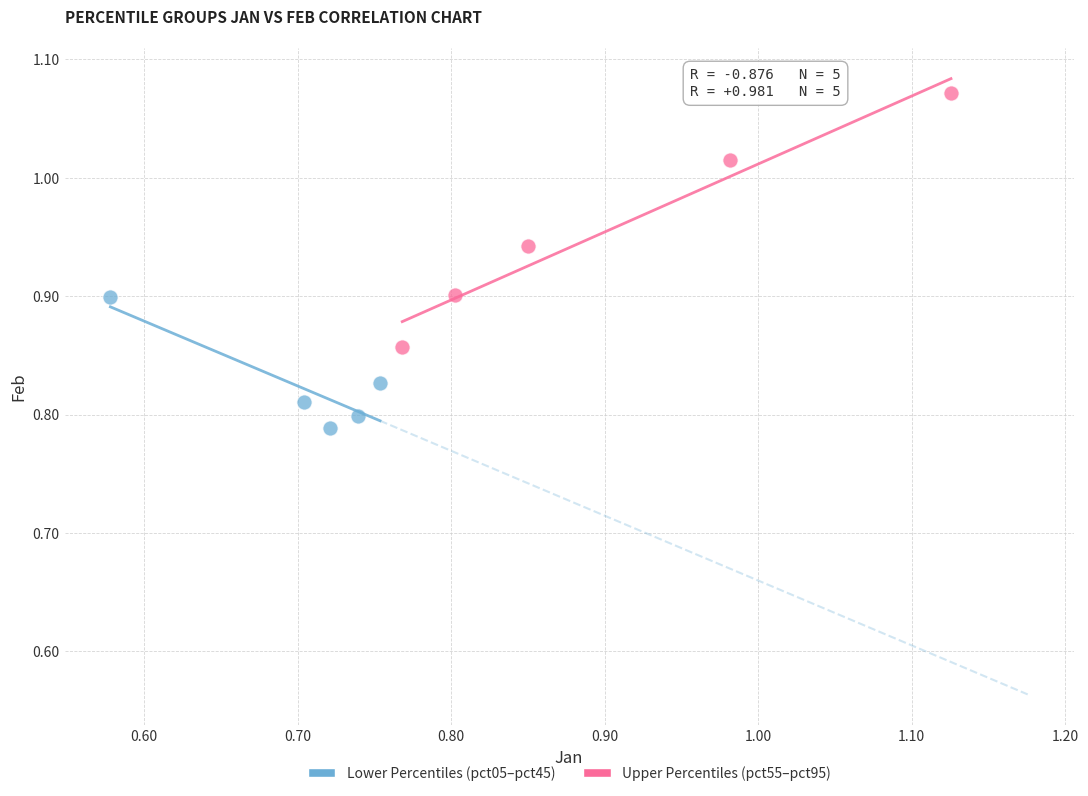

Which series reaches the maximum Y coordinate?

Upper Percentiles (pct55–pct95)